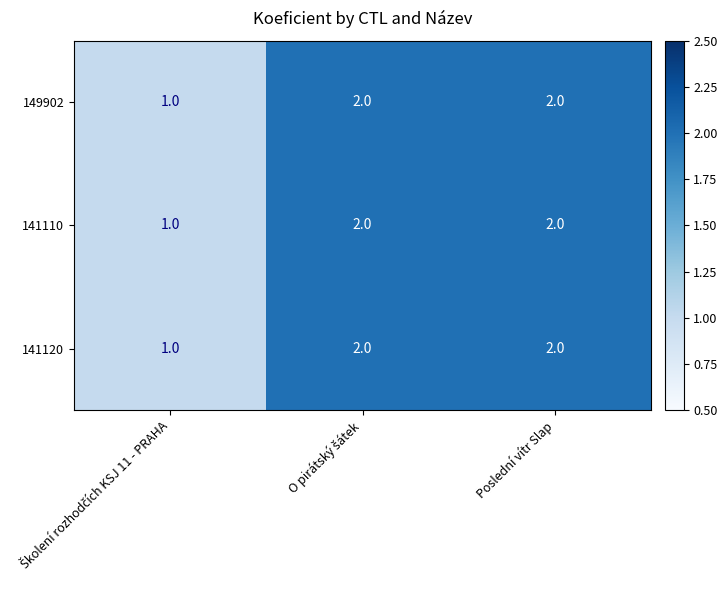

The 149902 series shows 1 at Poslední vítr Slap. True or false?

False